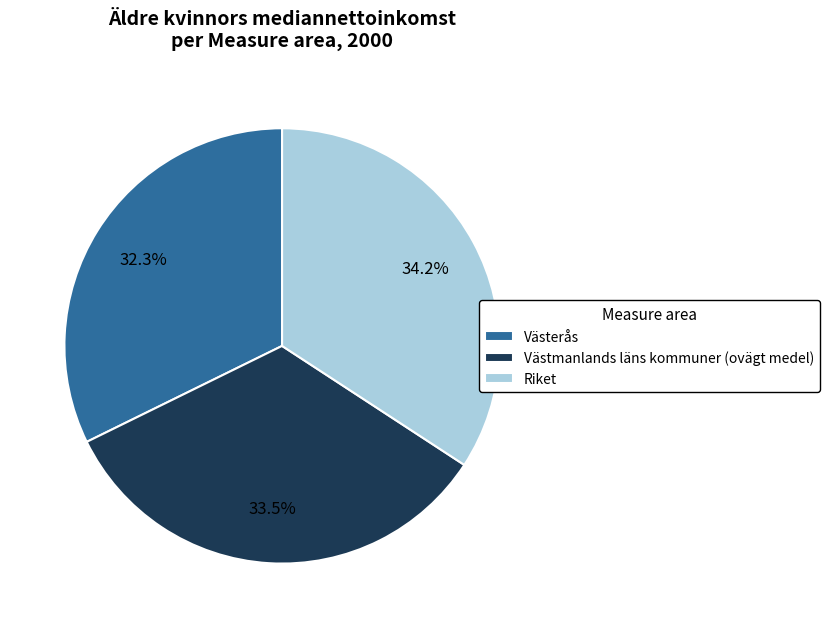

Does Västmanlands läns kommuner (ovägt medel) account for over 50% of the chart?

No